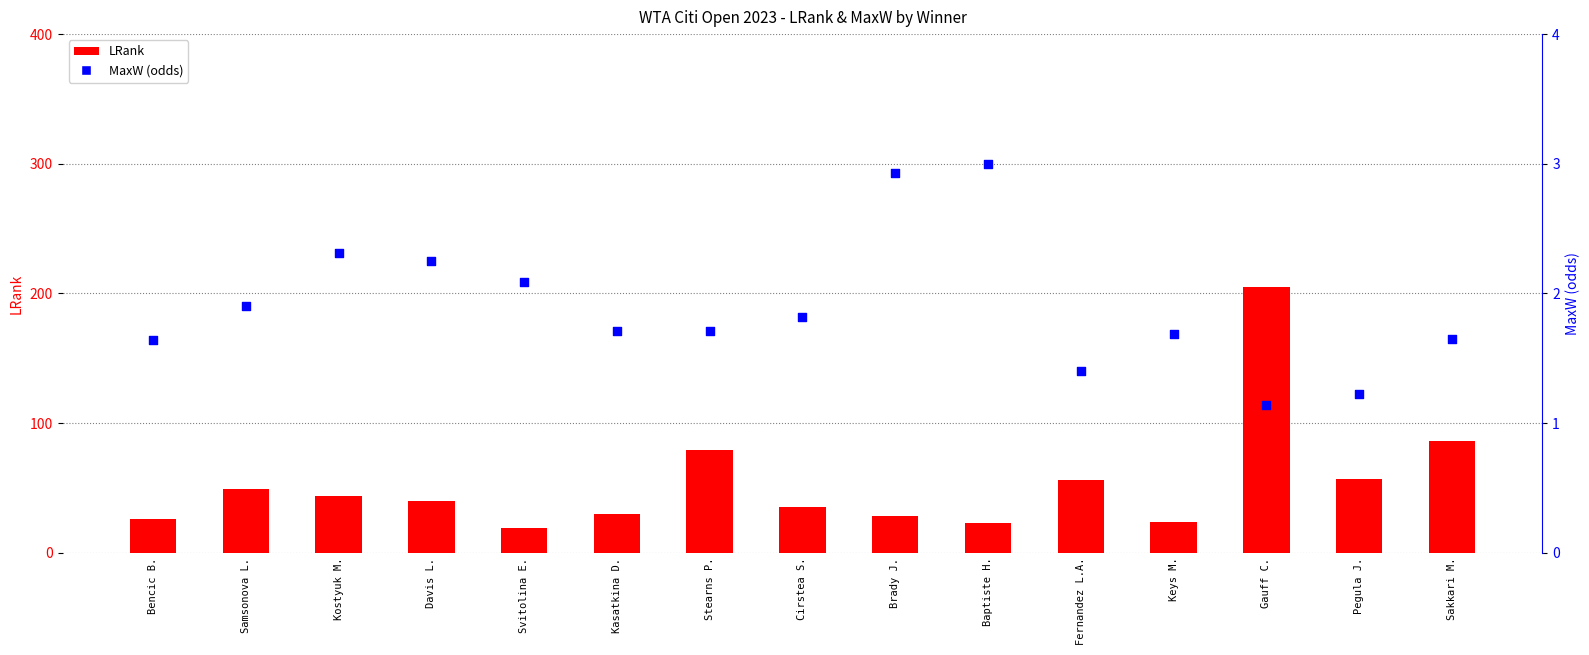

At which category is the sum across all series the highest?

Gauff C.